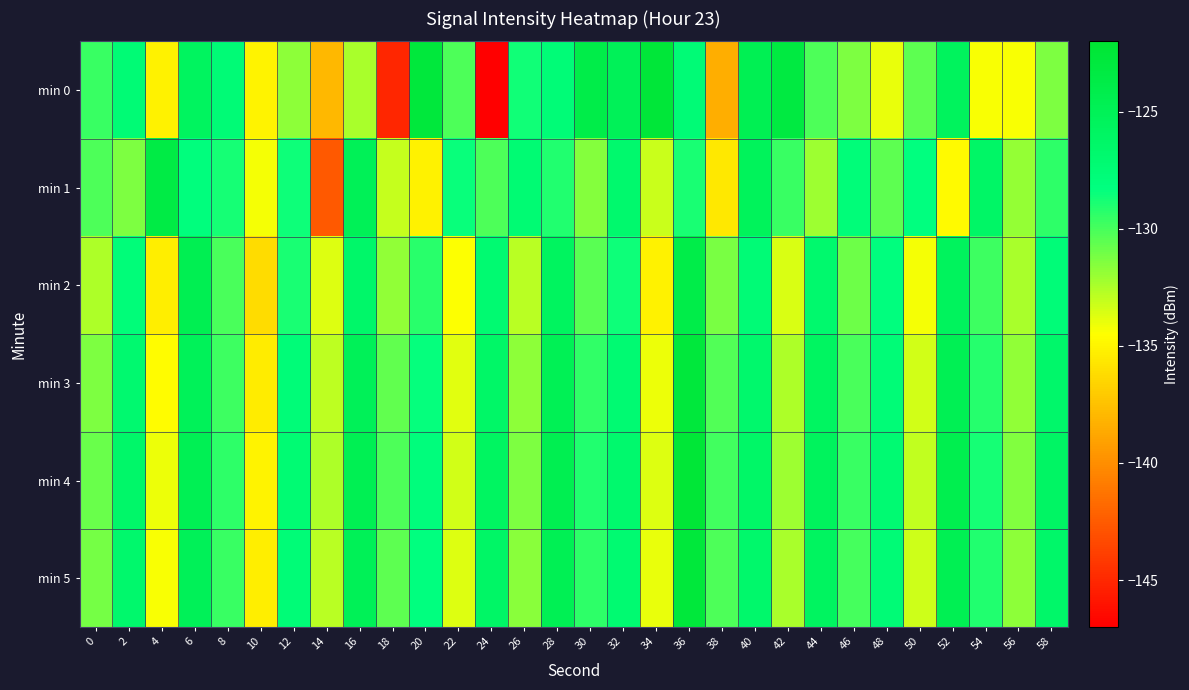

List the series in order of their peak value, highest first.

min 4, min 0, min 5, min 3, min 1, min 2